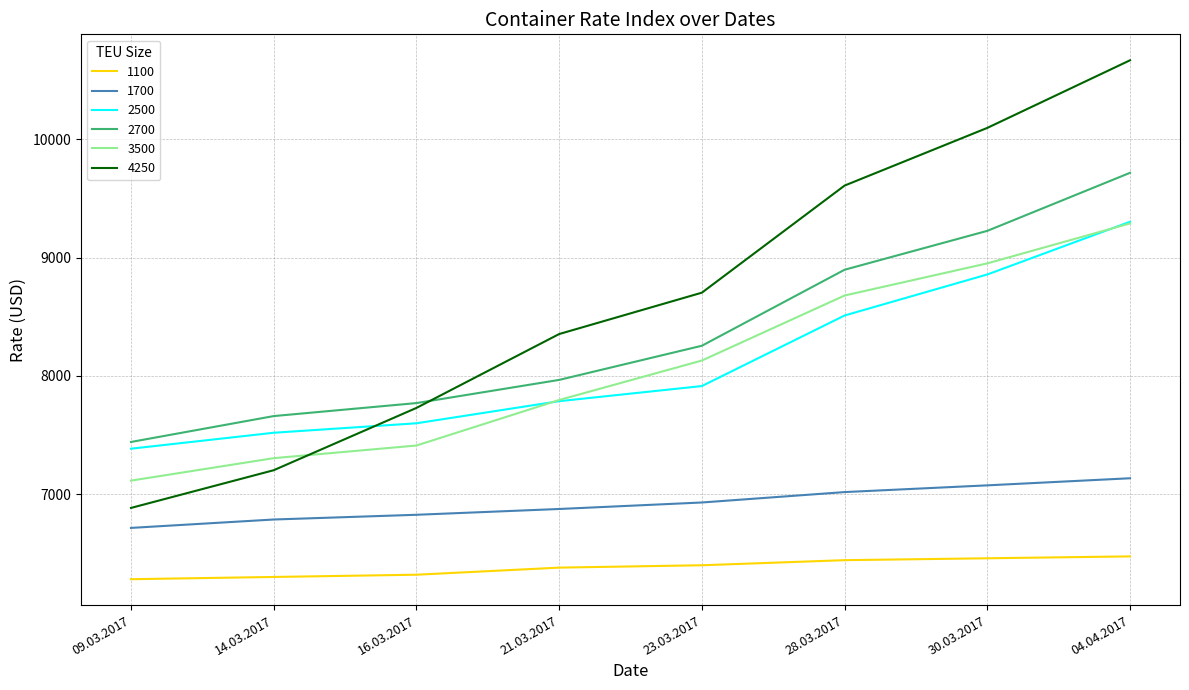

The value of 2500 at 04.04.2017 is 9304. True or false?

True